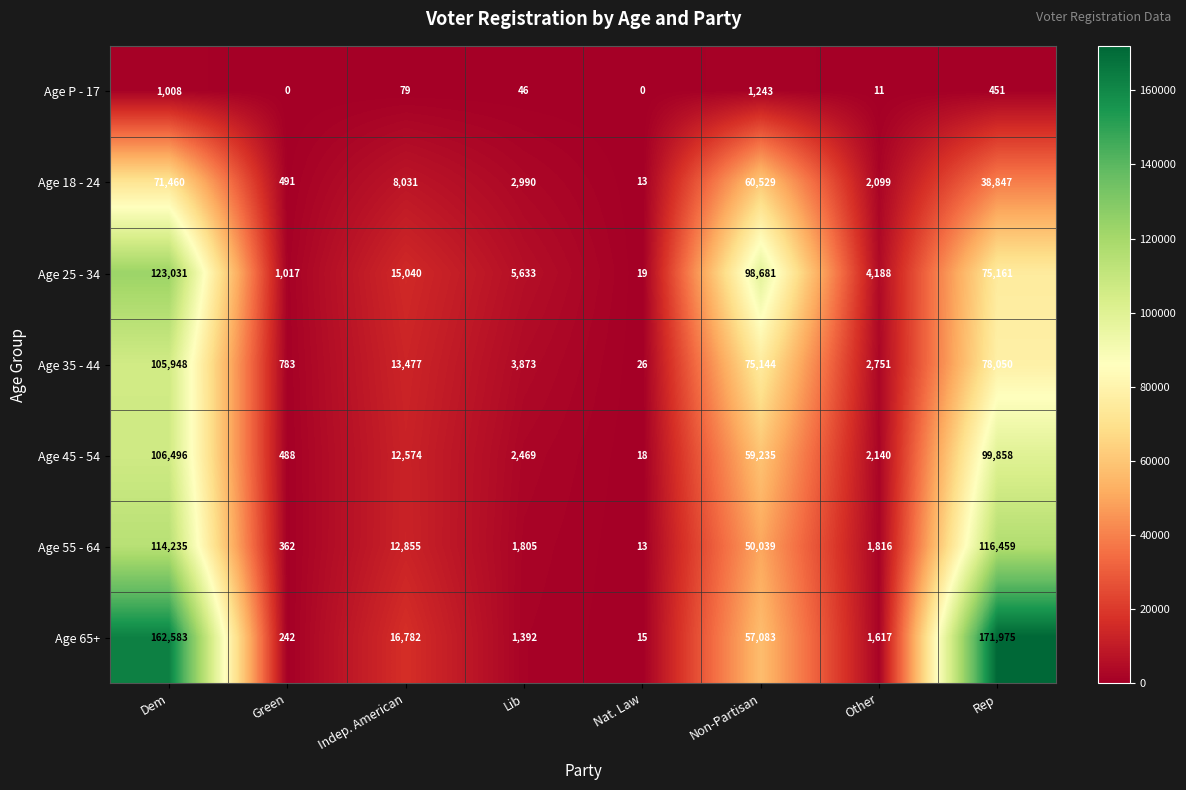

At which category is the sum across all series the highest?

Dem